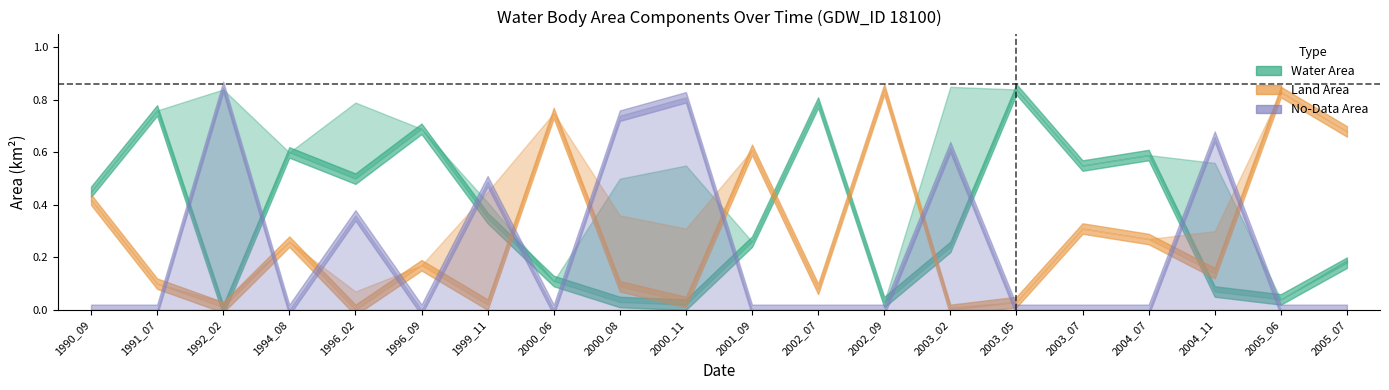

How many times do landArea and origNoDataArea cross each other?

12